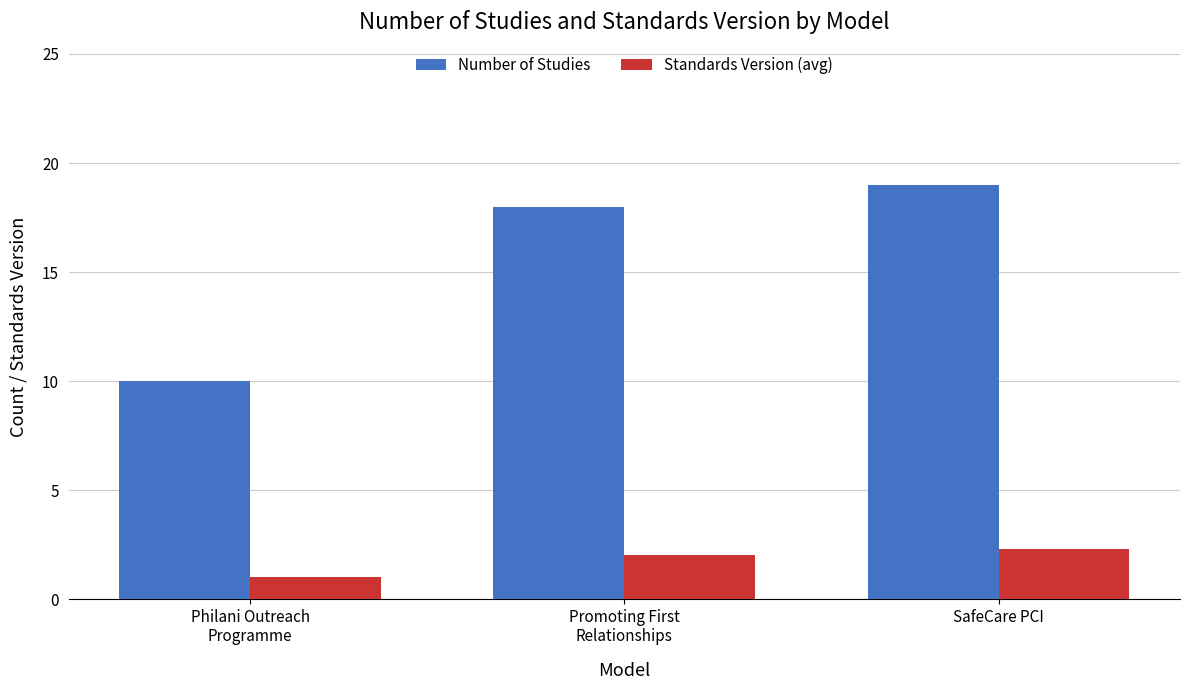

Are the bars grouped side by side (vs. stacked)?

Yes